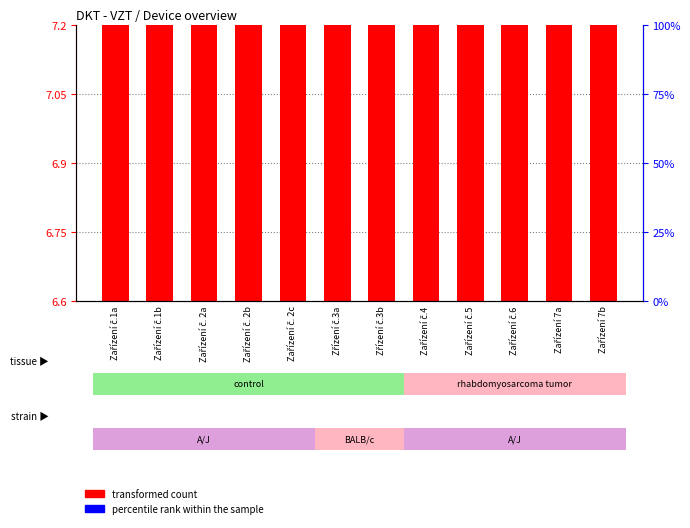

True or false: percentile rank within the sample has a value of 0.0 at Zařízení č.1a.

True